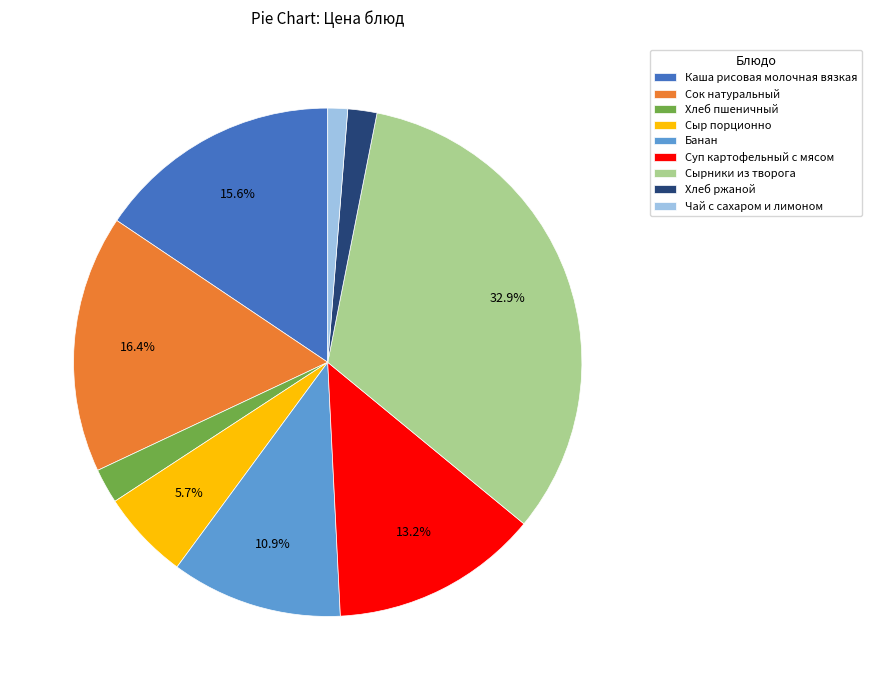

Do Каша рисовая молочная вязкая and Сок натуральный together represent more than half of the pie?

No